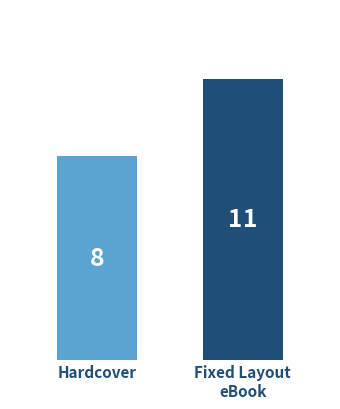

What is the sum of all values?

19